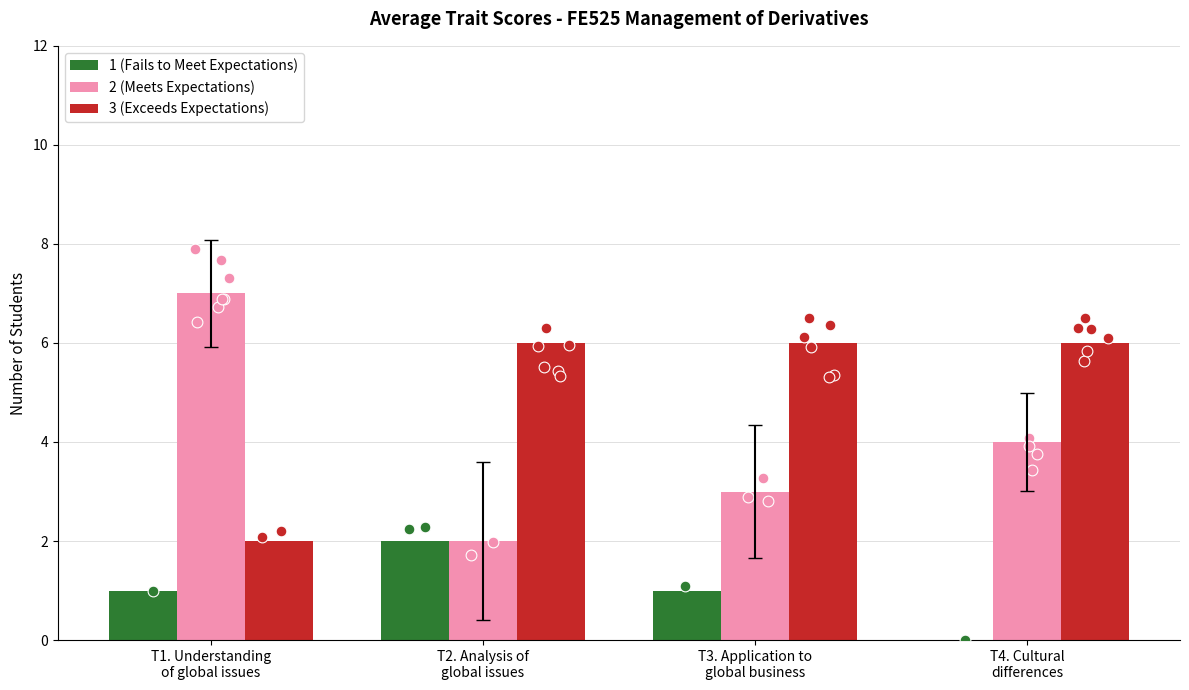

At how many categories does at least one series exceed 2?

4